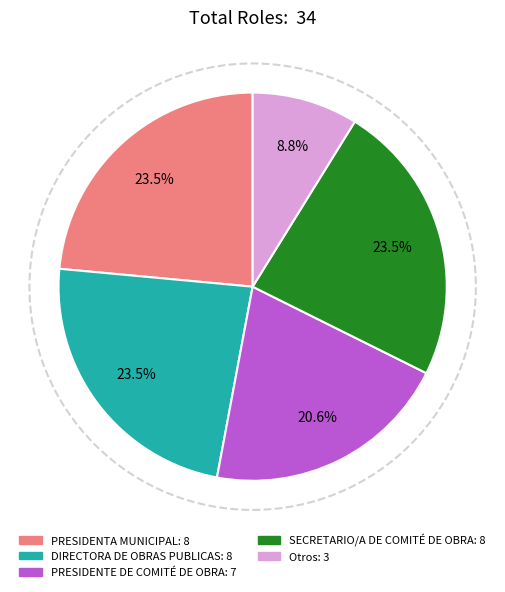

How many slices are in this pie chart?

5